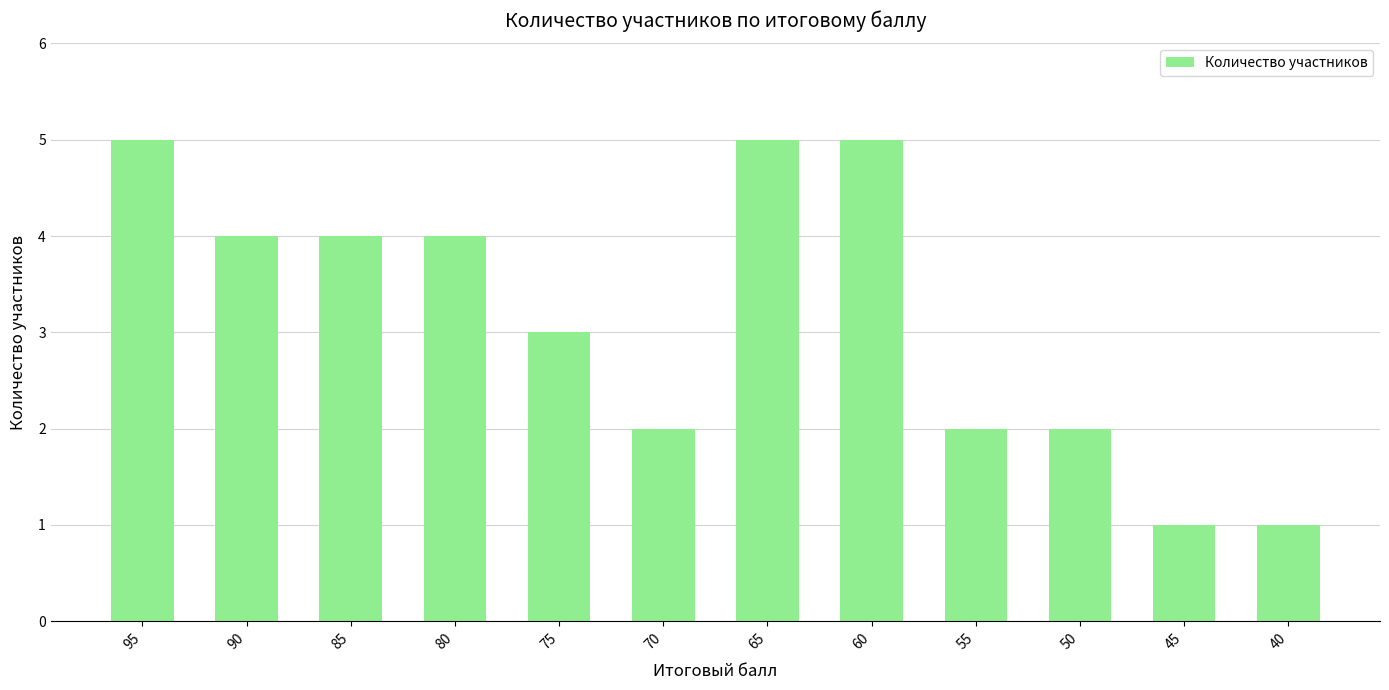

What is the maximum value shown in the chart?

5